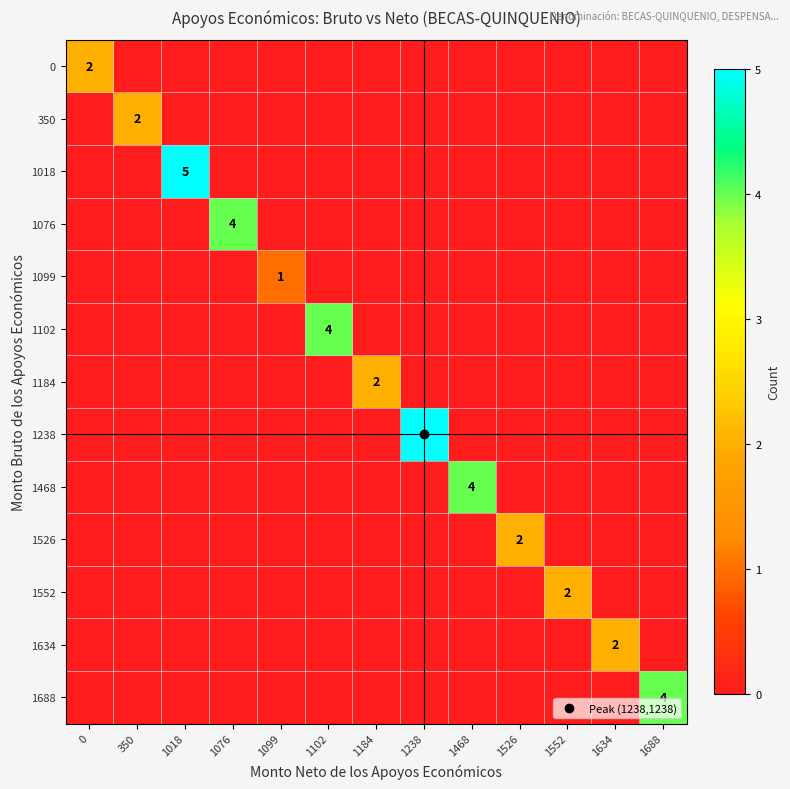

True or false: 1688 has a value of 0 at 1238.

True